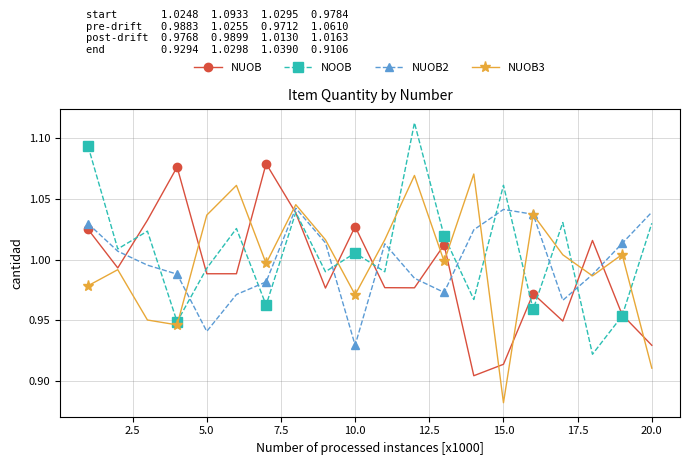

At how many categories does at least one series exceed 0?

20